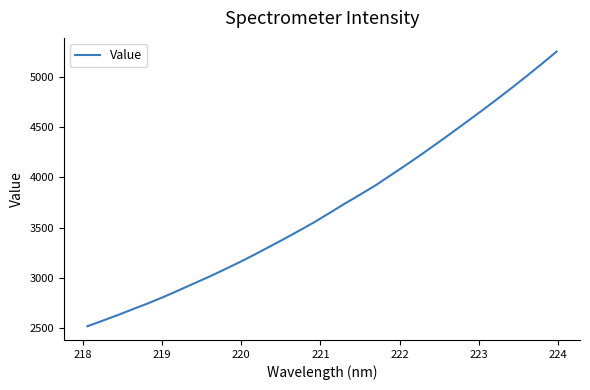

Is this an area chart (filled region under the line)?

No